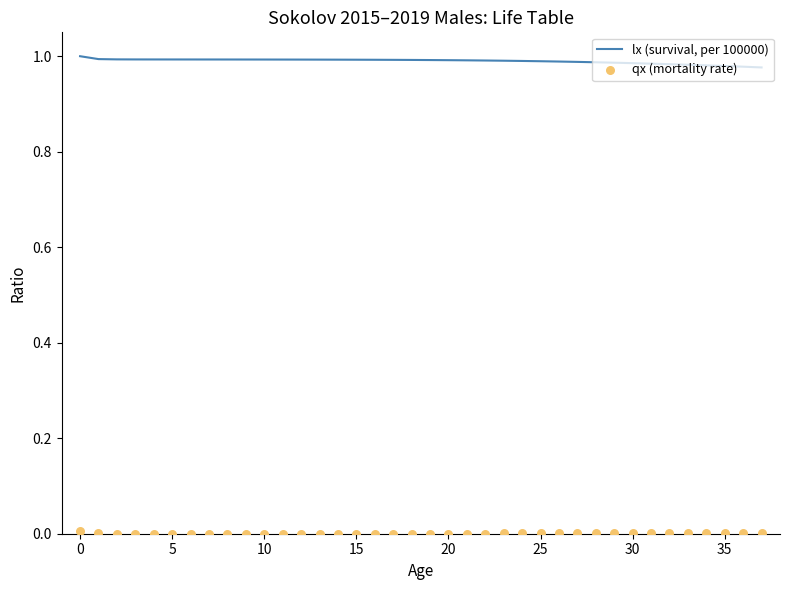

What are all the series names shown in the legend?

lx (survival, per 100000), qx (mortality rate)